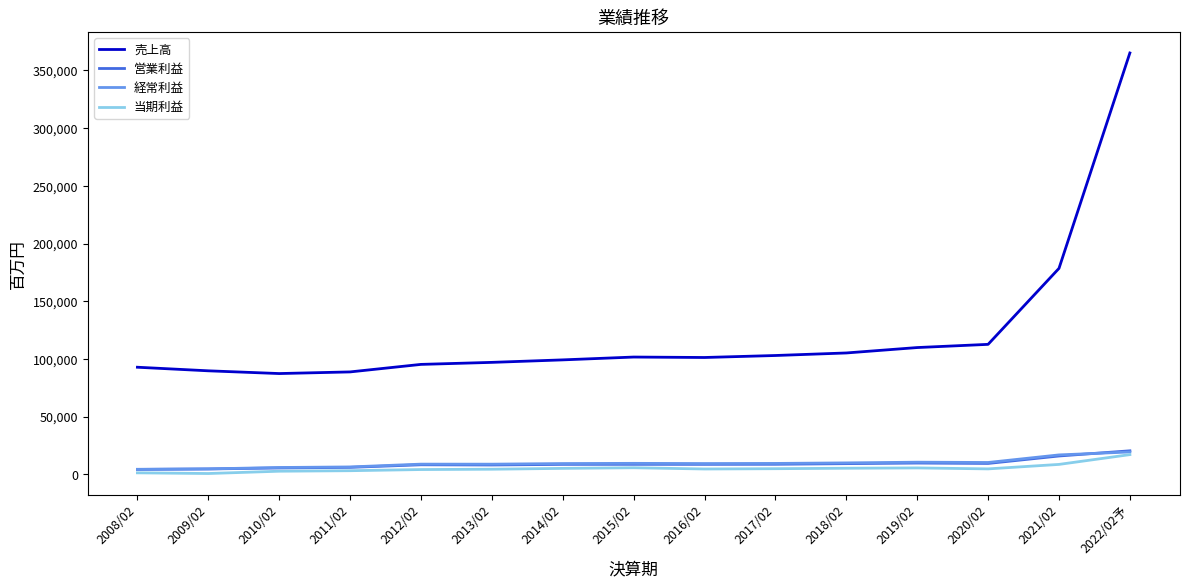

At which category is the sum across all series the highest?

2022/02予